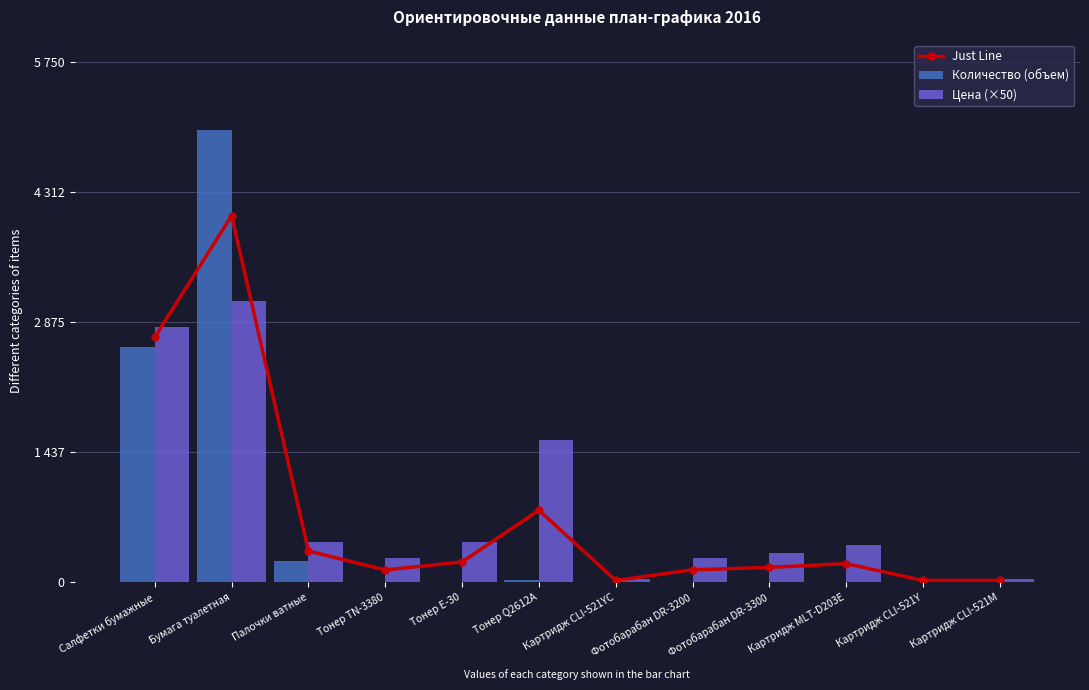

Is the value of Количество (объем) at Тонер E-30 greater than the value of Цена (×50) at Картридж CLI-521YС?

No